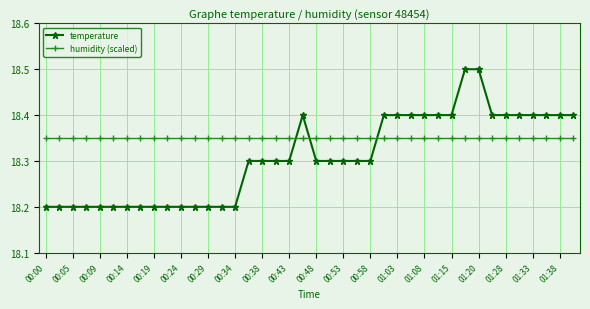

Which series has the largest range (max minus min)?

temperature